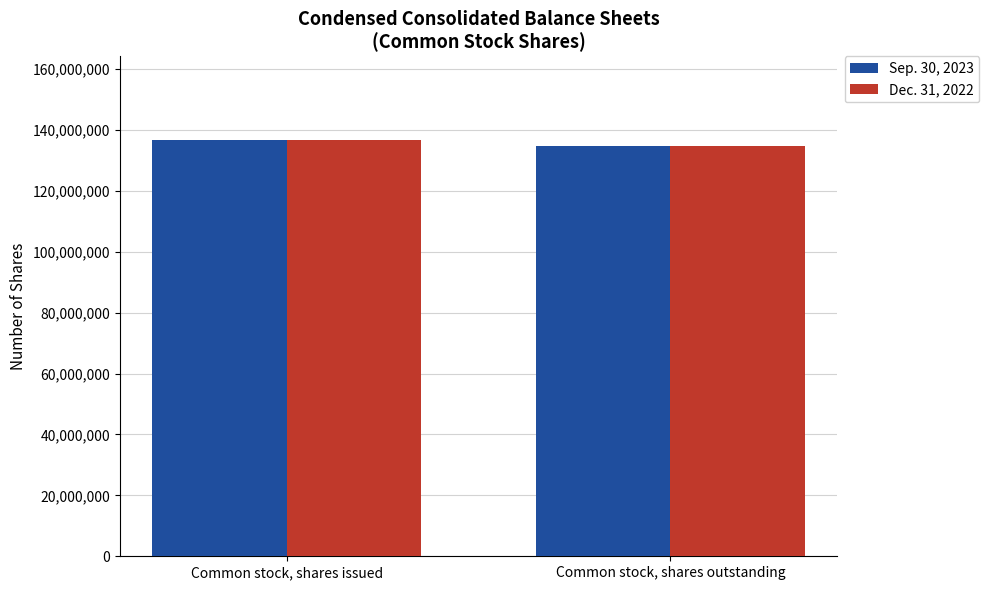

Rank the categories by Dec. 31, 2022 value from highest to lowest.

Common stock, shares issued, Common stock, shares outstanding